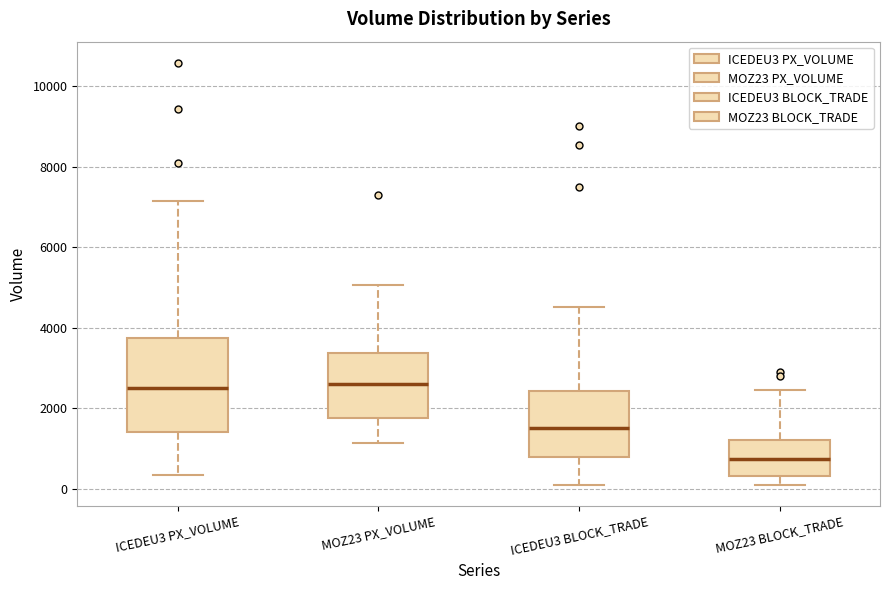

Reading left to right, transcribe this box plot: for each box, give where its median line is, the range the box spans, and where its two whiskers end, as read against the y-axis. The values are not printed on the chart, so give them approximately, as read against the axis.

ICEDEU3 PX_VOLUME: median 2400, box 1400 to 3800, whiskers 400 to 7200
MOZ23 PX_VOLUME: median 2600, box 1800 to 3400, whiskers 1200 to 5000
ICEDEU3 BLOCK_TRADE: median 1600, box 800 to 2400, whiskers 200 to 4600
MOZ23 BLOCK_TRADE: median 800, box 400 to 1200, whiskers 200 to 2400